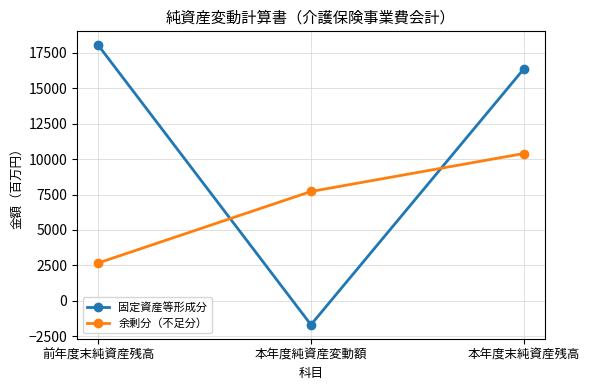

Rank the series by their maximum value, from lowest to highest.

余剰分（不足分）, 固定資産等形成分